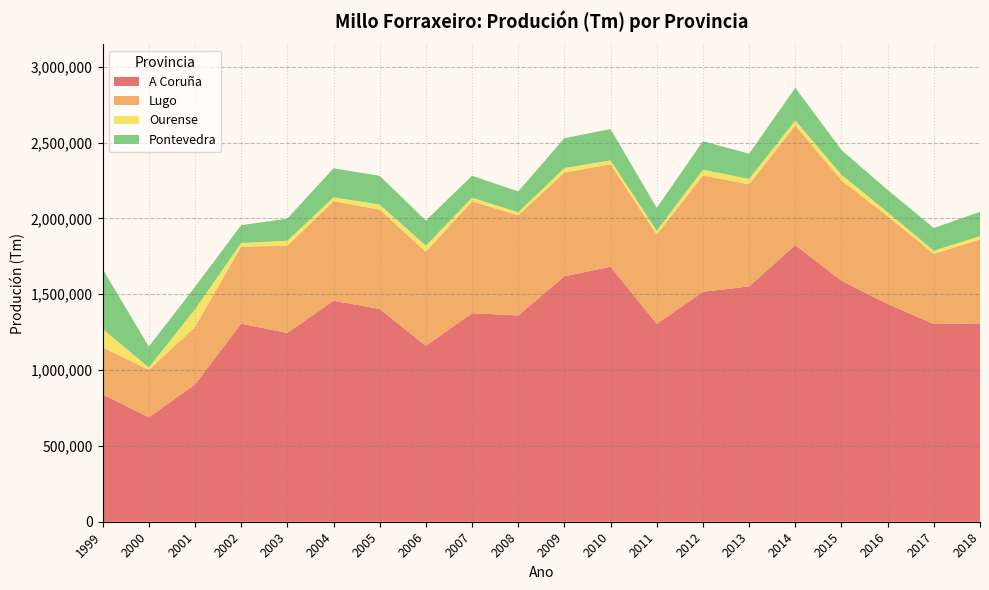

Reading right to left, transcribe all the data shown in this chart.

A Coruña: 2018=1308234	2017=1303190	2016=1435855	2015=1588513	2014=1824024	2013=1551615	2012=1515941	2011=1304788	2010=1681198	2009=1618361	2008=1359962	2007=1375174	2006=1159400	2005=1402923	2004=1457000	2003=1245028	2002=1305732	2001=904500	2000=688835	1999=840000
Lugo: 2018=553266	2017=462250	2016=578287	2015=662379	2014=788309	2013=673030	2012=766727	2011=587771	2010=675106	2009=683342	2008=660536	2007=736757	2006=620283	2005=654421	2004=656000	2003=574000	2002=508206	2001=379050	2000=312255	1999=309614
Ourense: 2018=21402	2017=21641	2016=25590	2015=36908	2014=33739	2013=35467	2012=38135	2011=26460	2010=25869	2009=30152	2008=19852	2007=24381	2006=40499	2005=33882	2004=26000	2003=33000	2002=24080	2001=116860	2000=15969	1999=122670
Pontevedra: 2018=160305	2017=149303	2016=148072	2015=163171	2014=215113	2013=166182	2012=187743	2011=149998	2010=207077	2009=196775	2008=137314	2007=144881	2006=165408	2005=189501	2004=191000	2003=146660	2002=116860	2001=148250	2000=137766	1999=393430